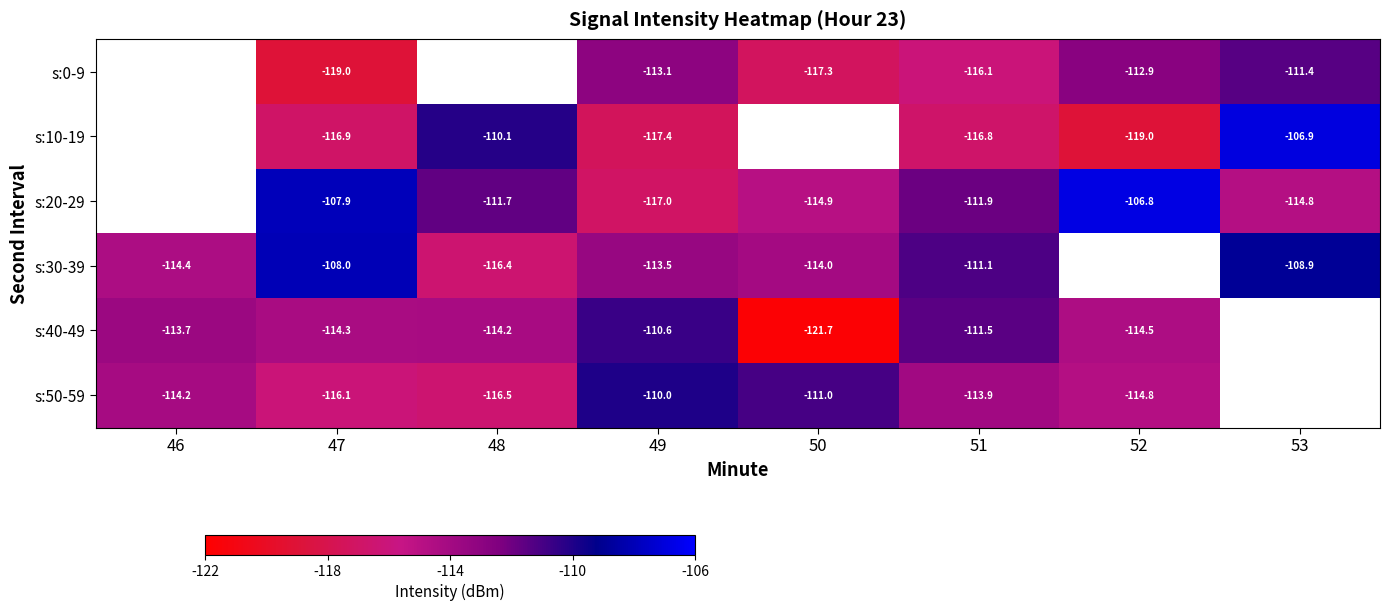

Is the value of s:40-49 at 46 greater than the value of s:50-59 at 50?

No